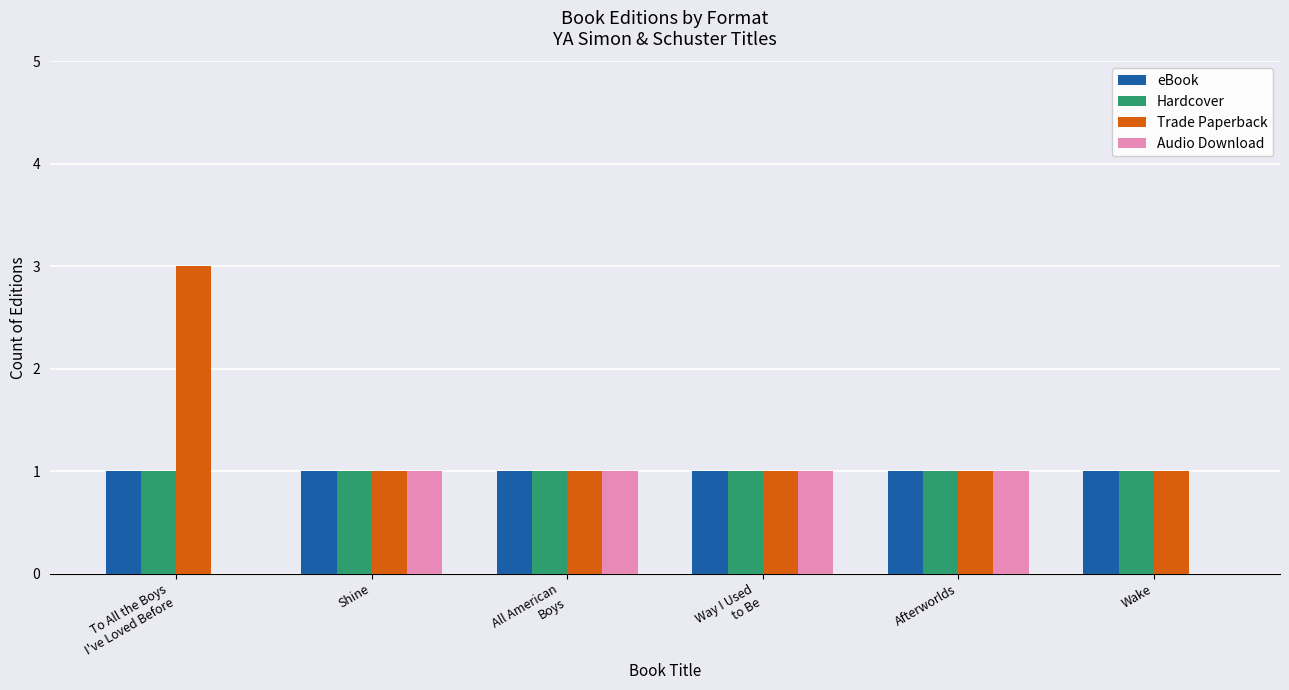

True or false: eBook has a value of 1 at Shine.

True